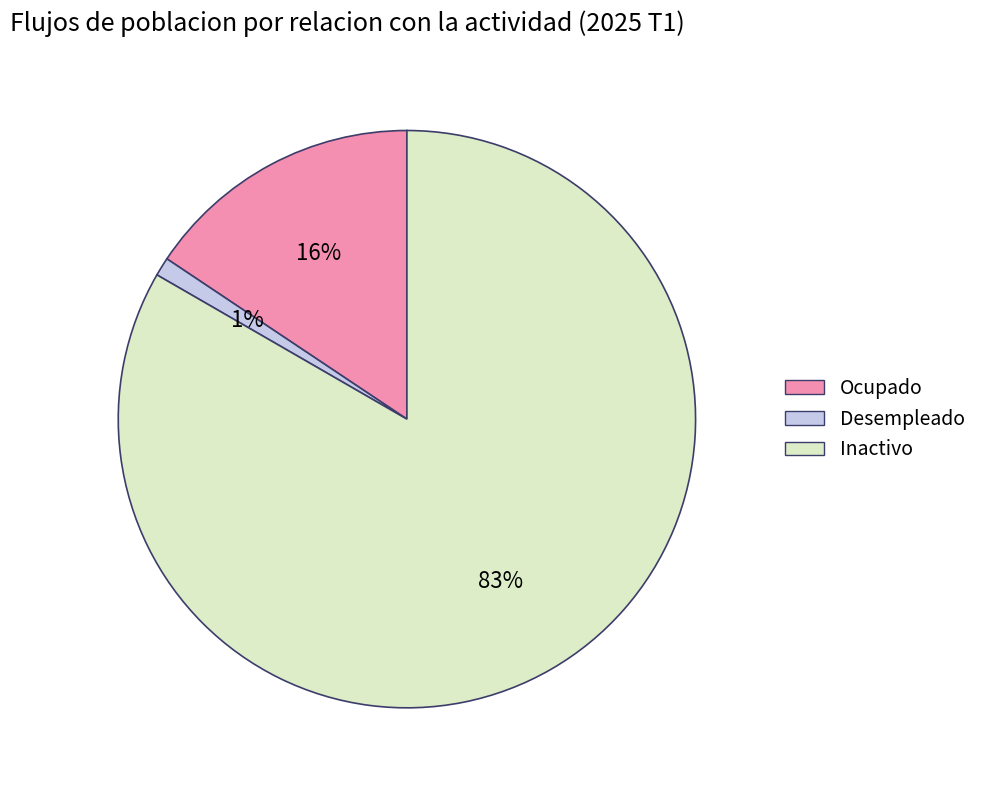

To the nearest percent, what is the average slice percentage?

33%